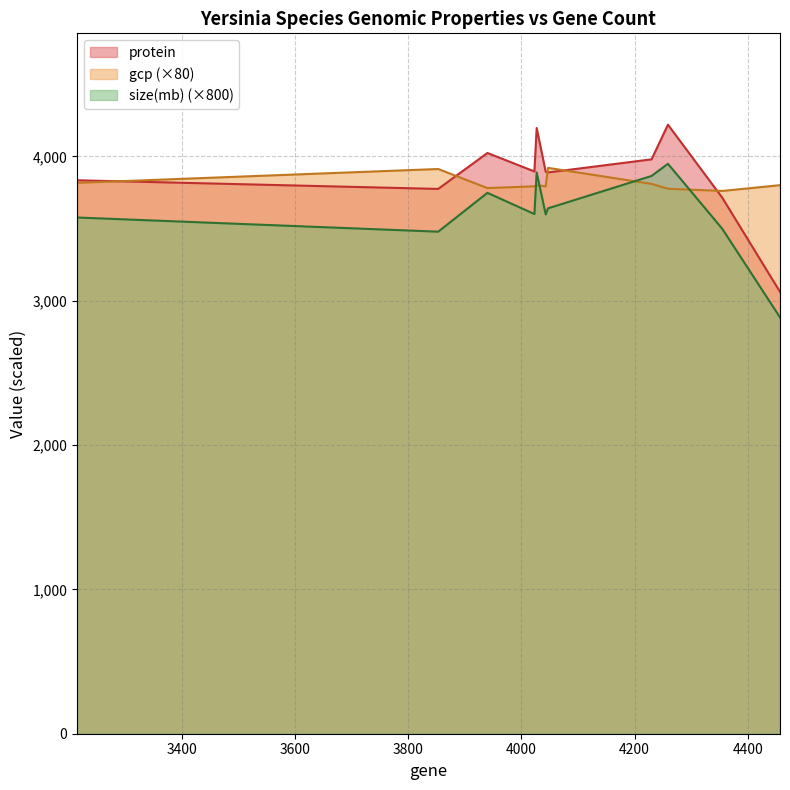

Rank the categories by size(mb) value from lowest to highest.

4457, 3853, 4355, 3215, 4043, 4023, 4047, 3940, 4230, 4027, 4259